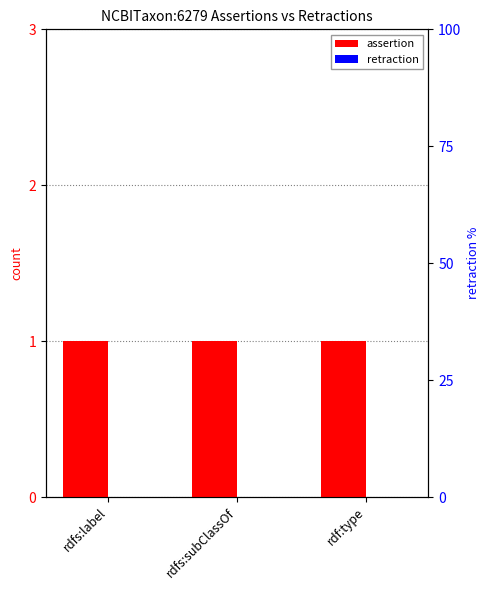

At which label is retraction closest to 0?

rdfs:label